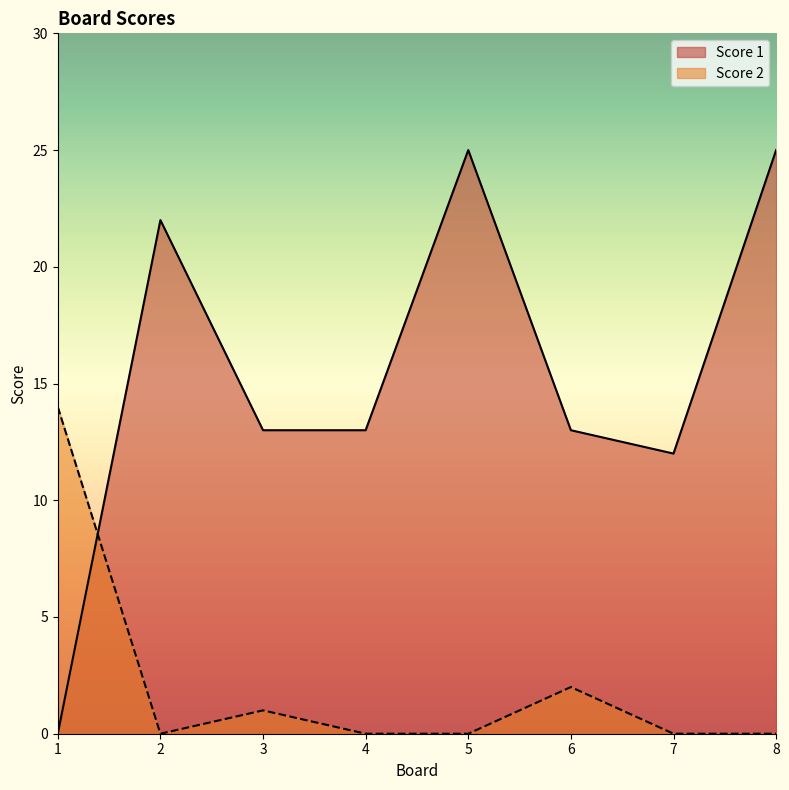

How many intersections are there between Score 1 and Score 2?

1